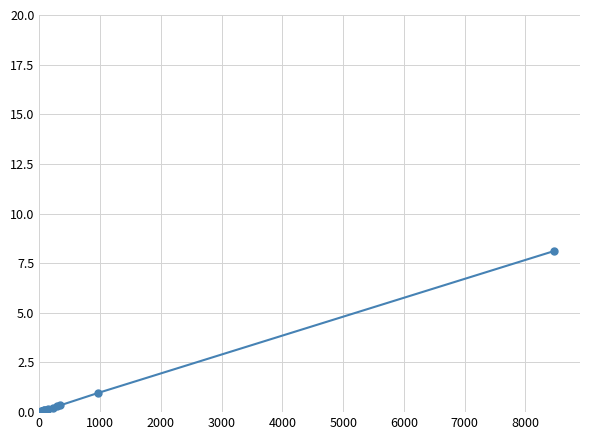

The value at 21 is 0.0. True or false?

False